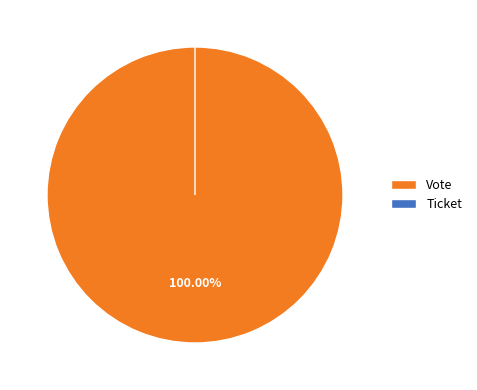

How many slices are in this pie chart?

2